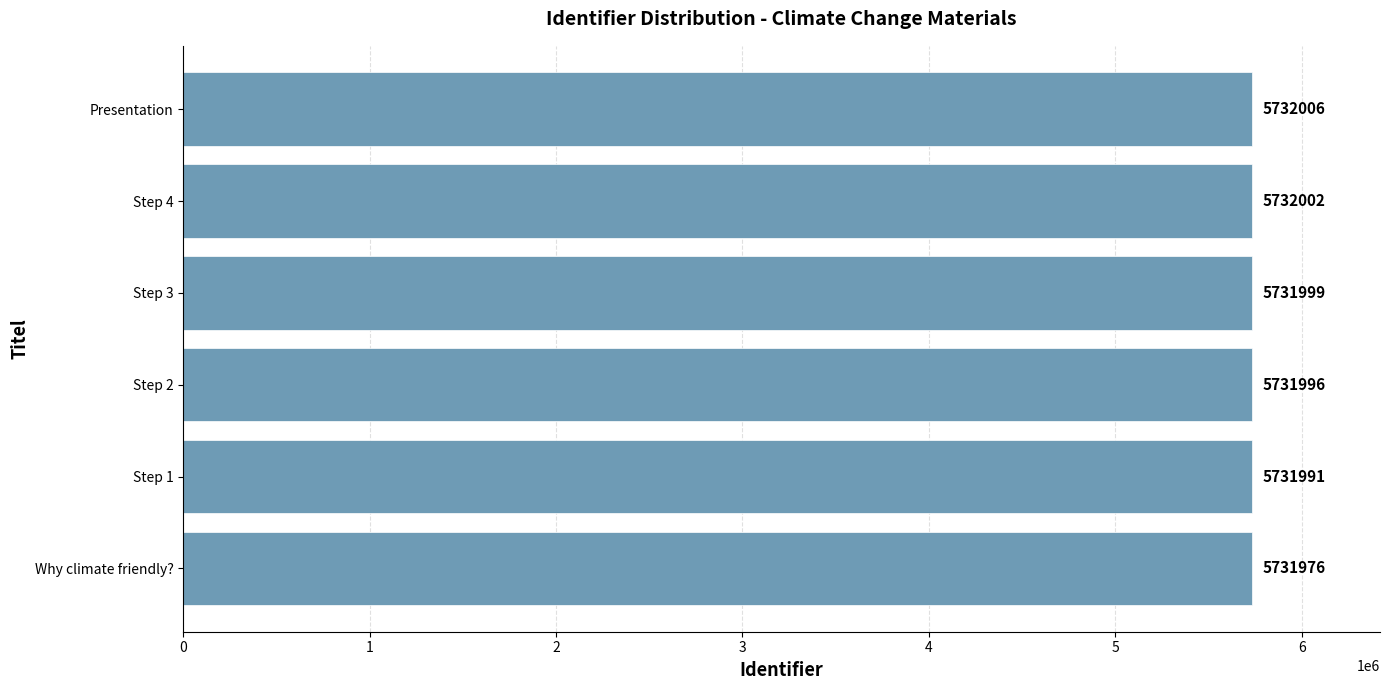

The chart shows a value of 5732002 at Step 4. True or false?

True